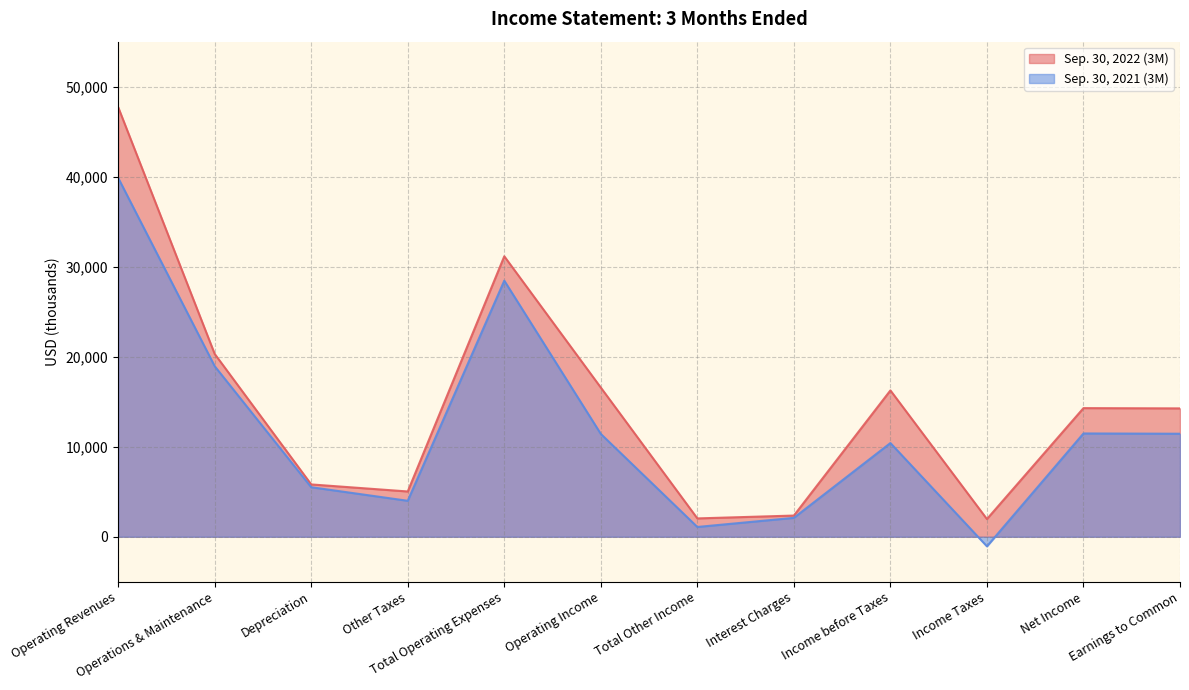

What is the label of the 7th point from the right?

Operating Income